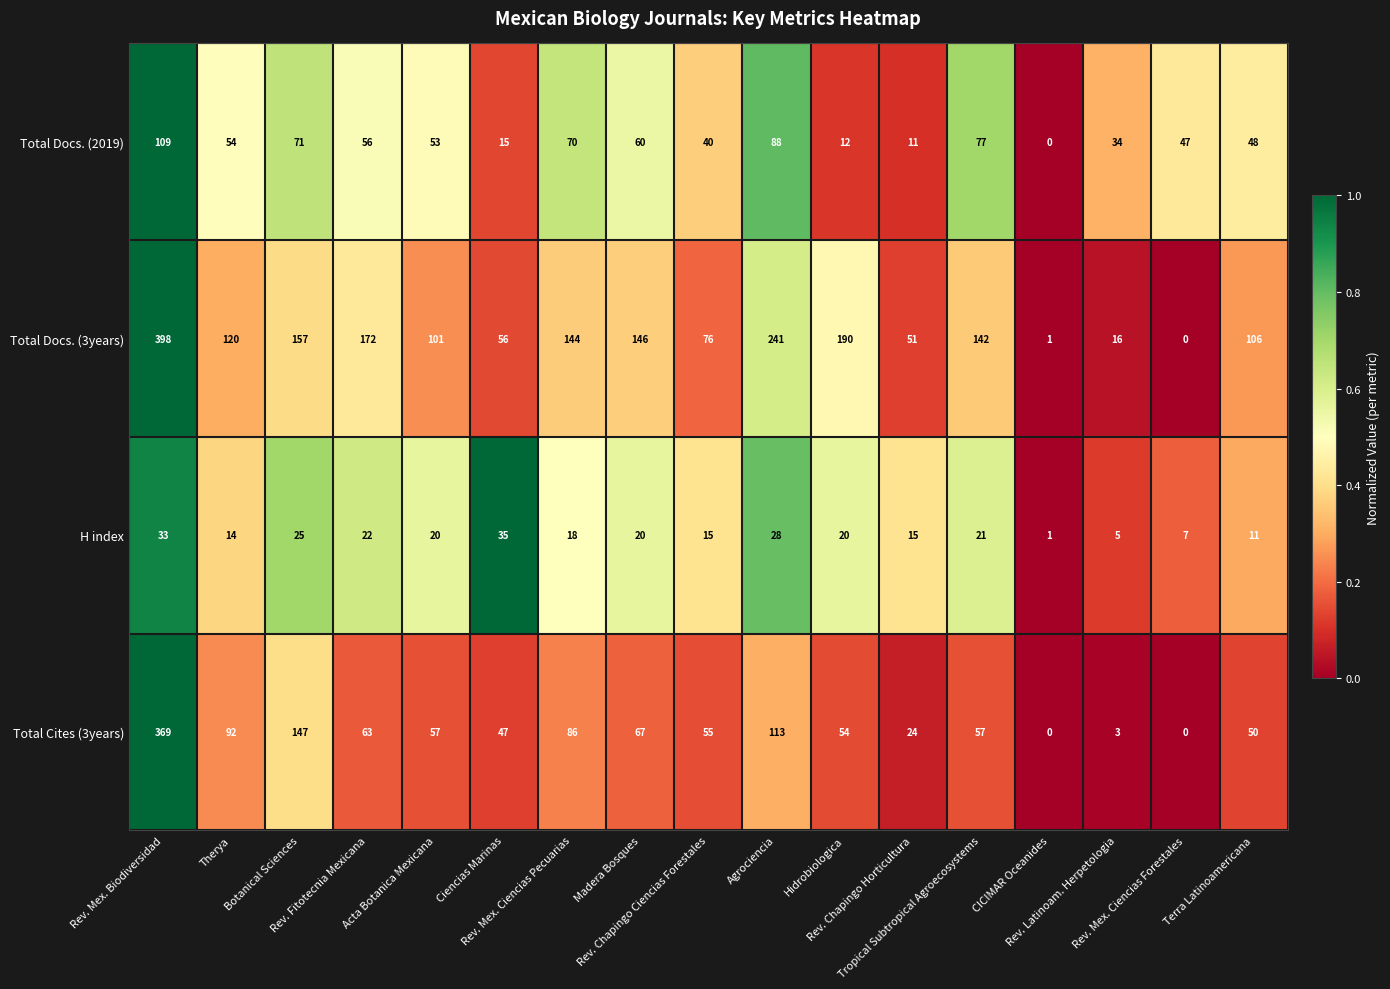

Which series has the largest range (max minus min)?

Total Docs. (3years)